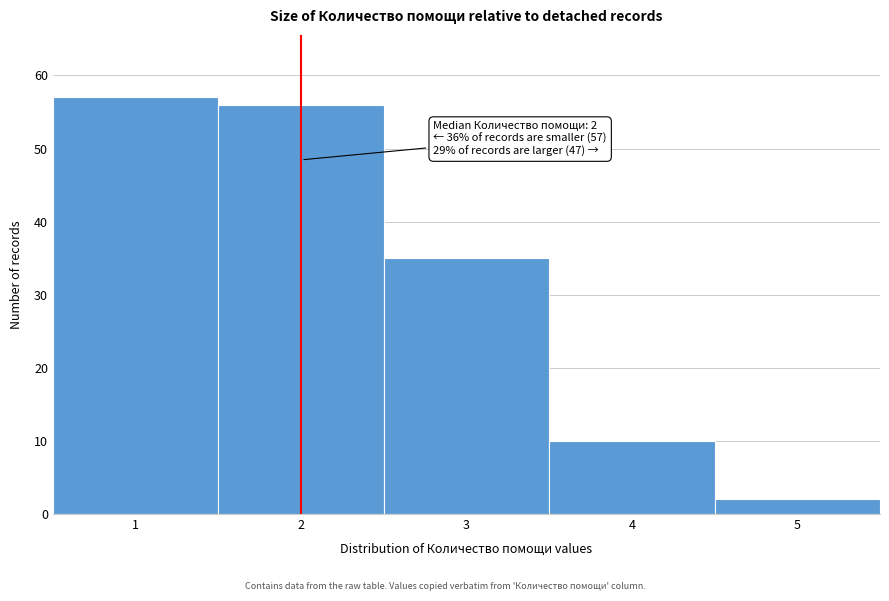

Which range on the x-axis has the tallest bar?

0.5 to 1.5